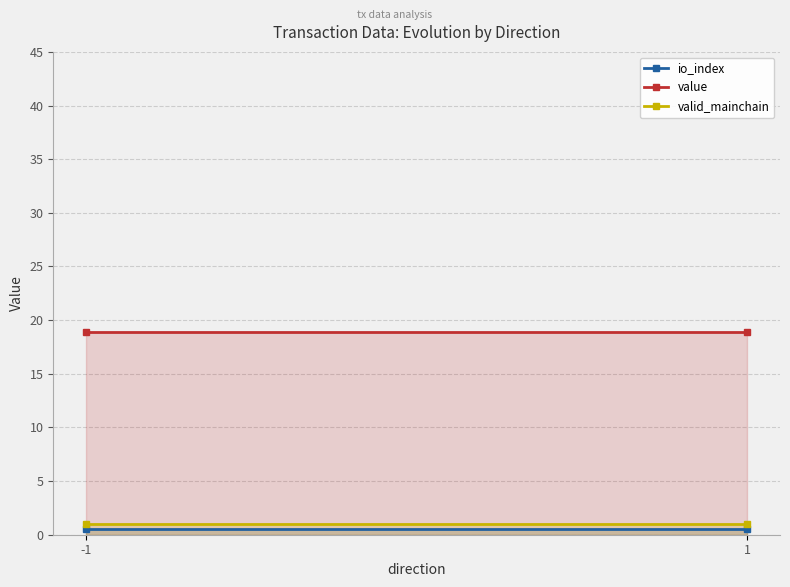

At which category is the sum across all series the highest?

-1